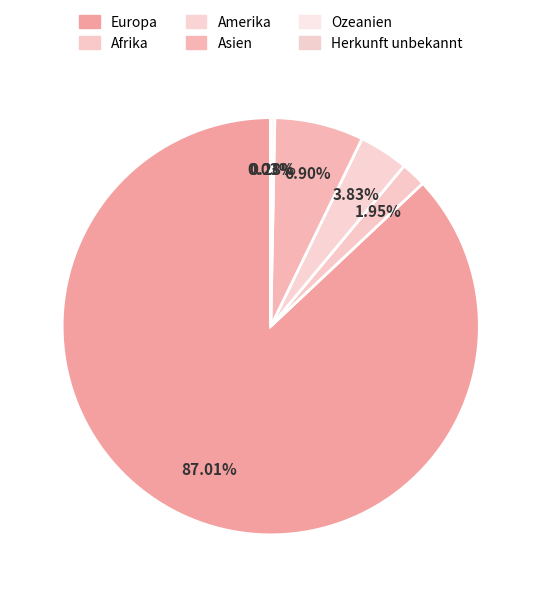

To the nearest percent, what portion does Amerika represent?

4%